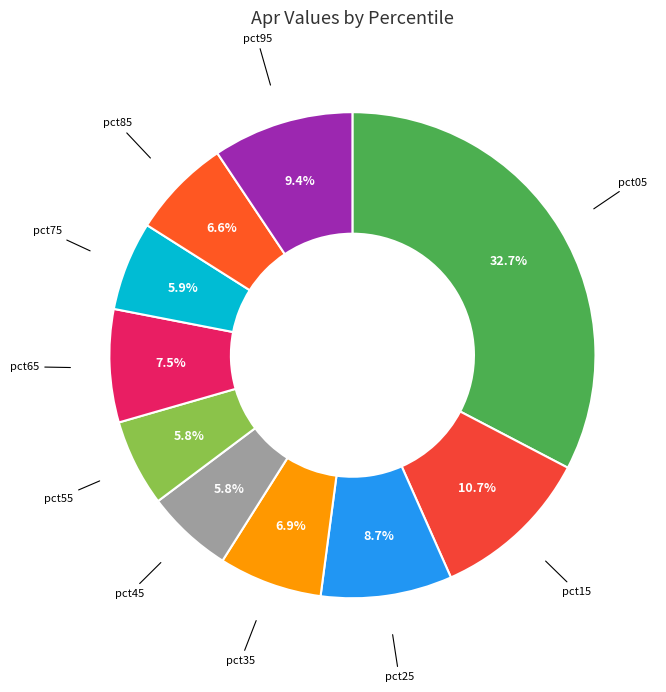

Which category has the biggest portion of the pie?

pct05